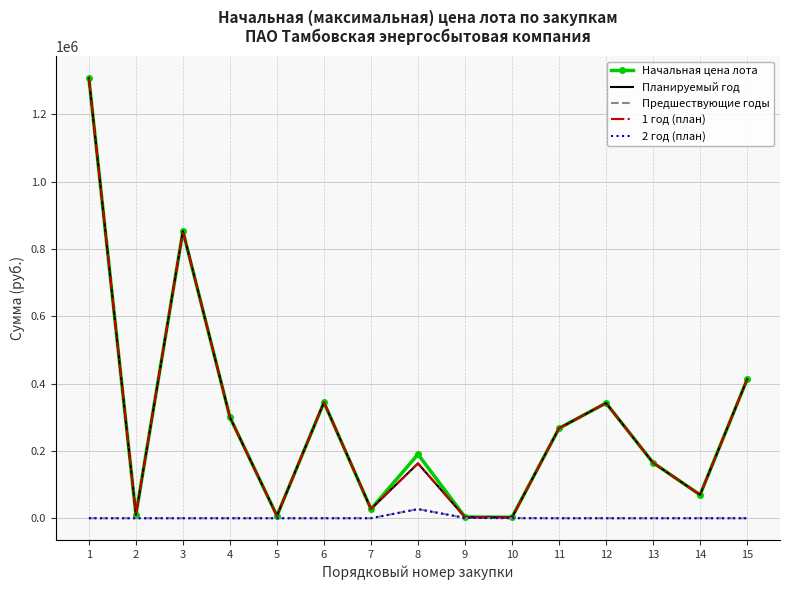

List the labels in order of 2 год (план) value, smallest first.

1, 2, 3, 4, 5, 6, 7, 11, 12, 13, 14, 15, 10, 9, 8